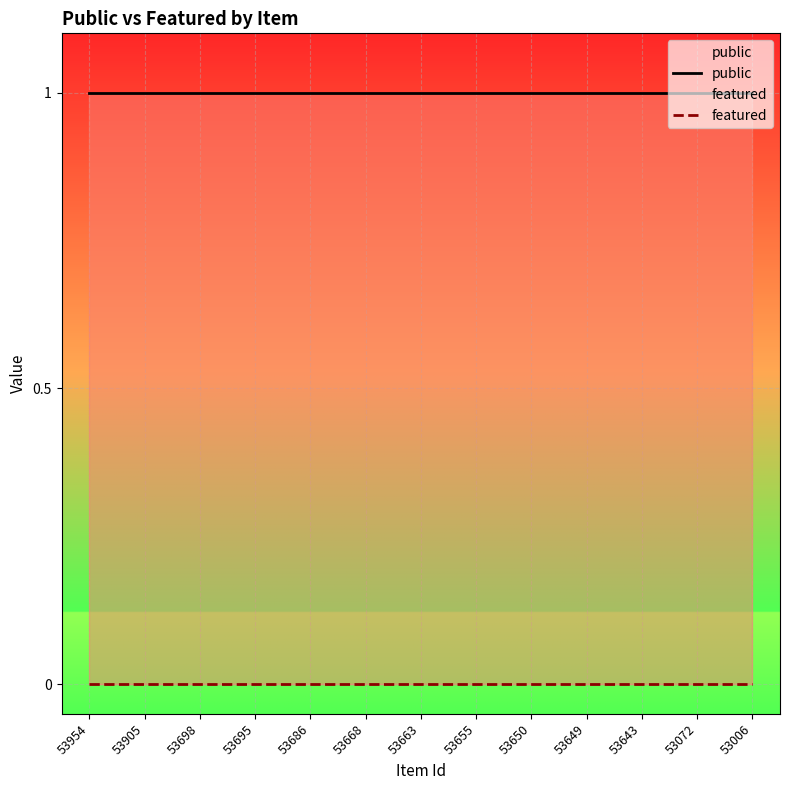

What is the maximum value shown in the chart?

1